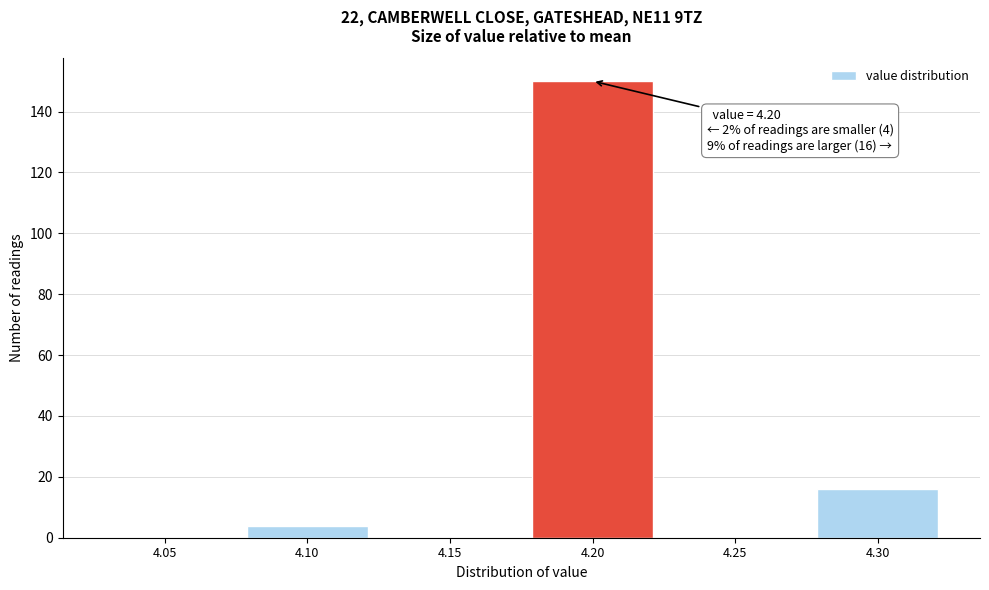

Reading left to right, list all the values displayed in this chart.

4.05=0	4.10=4	4.15=0	4.20=150	4.25=0	4.30=16